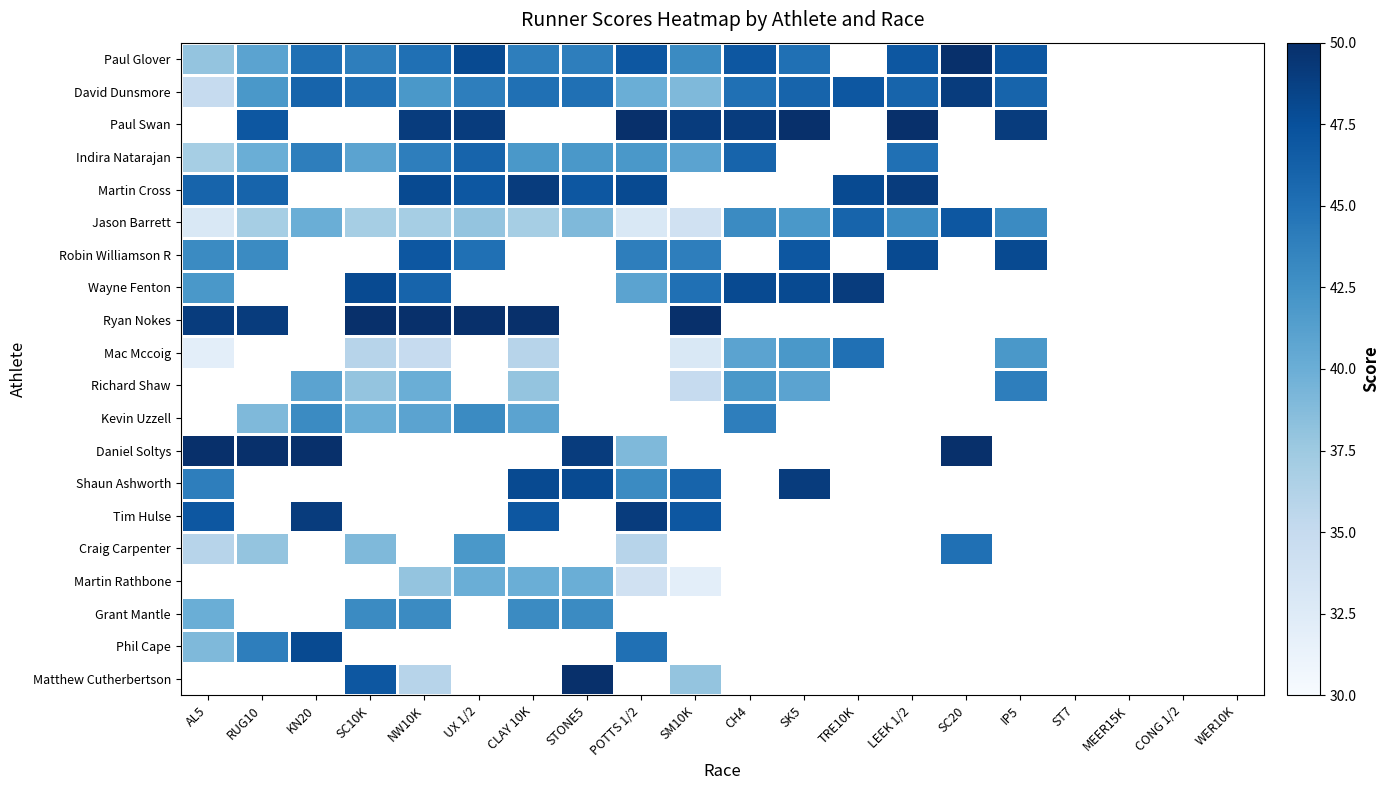

Where is Jason Barrett nearest to the value 40?

KN20